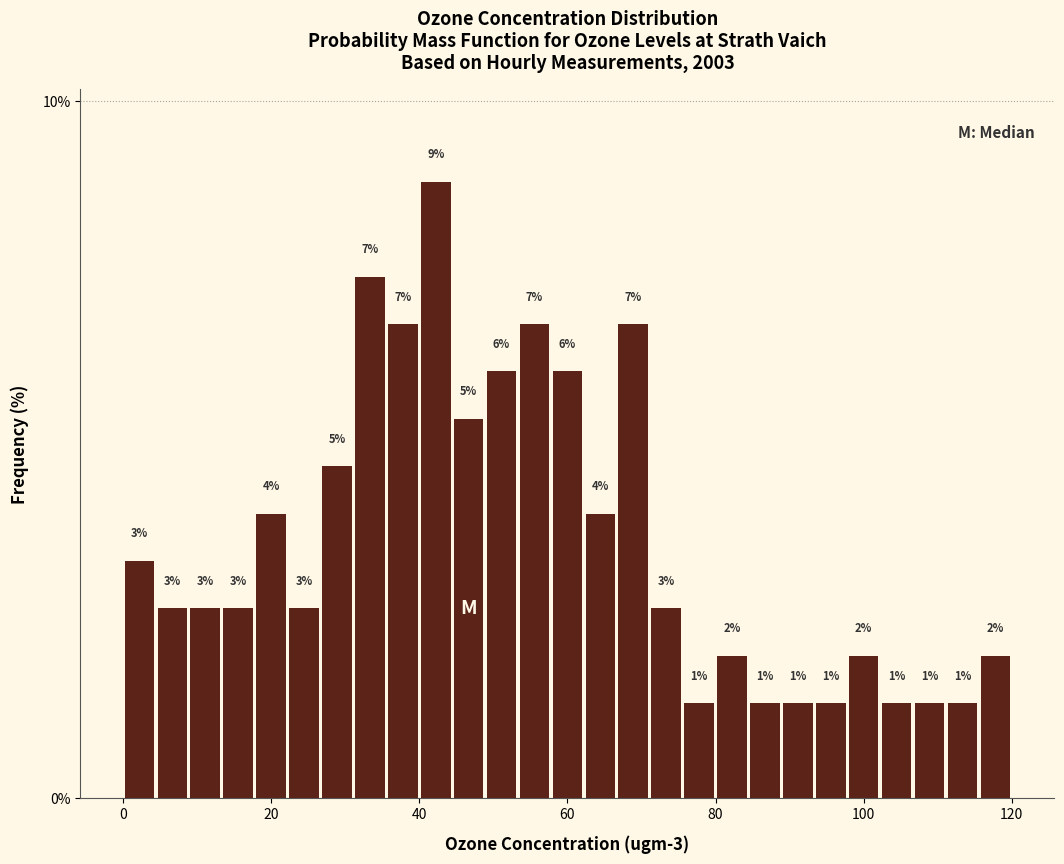

Around what value on the x-axis is the tallest bar? Give the approximate position of its centre, as read against the axis.

42